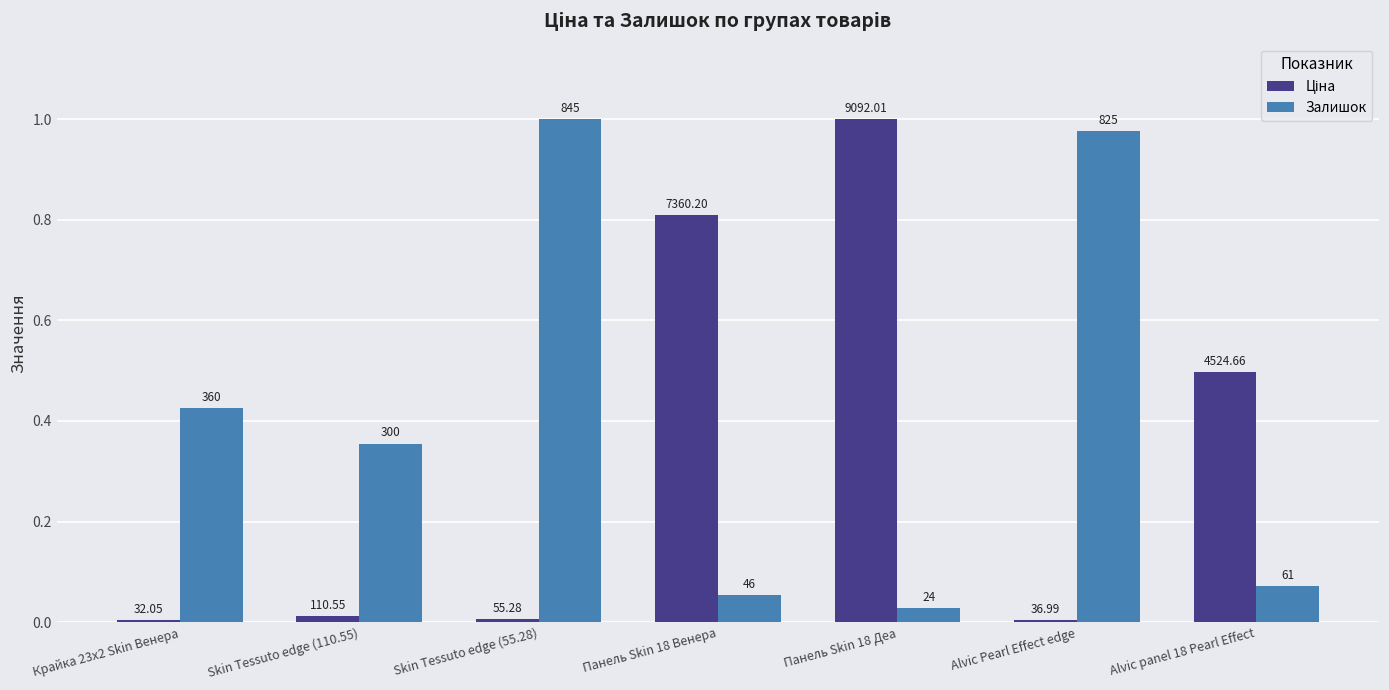

What is the difference between the Ціна values at Крайка 23x2 Skin Венера and Панель Skin 18 Деа?

1.0